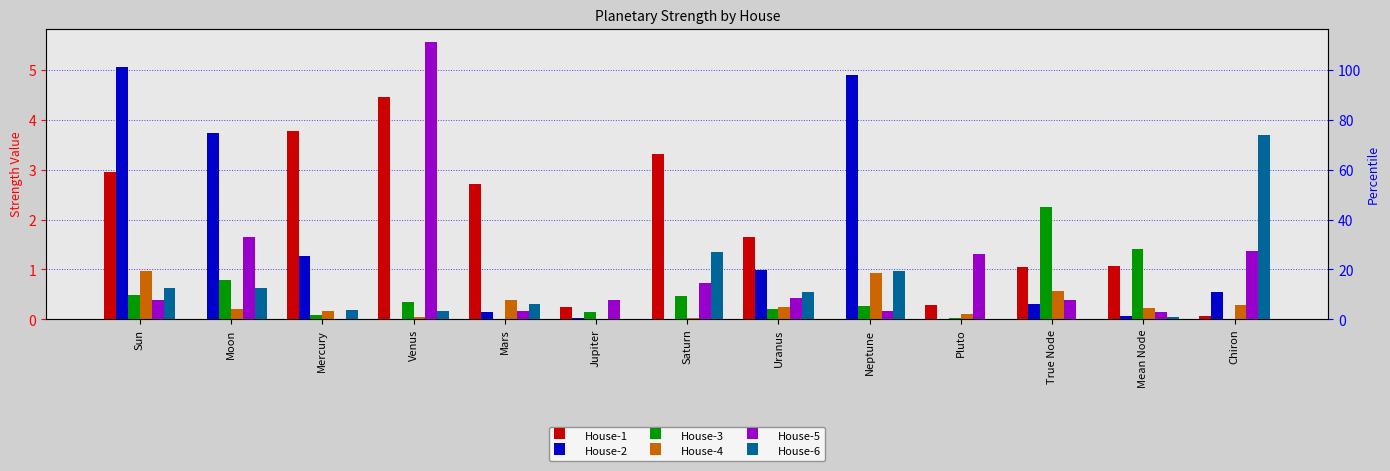

Reading right to left, what are all the values shown in this chart?

House-1: 0.1	1.1	1.1	0.3	0.0	1.6	3.3	0.3	2.7	4.5	3.8	0.0	3.0
House-2: 0.5	0.1	0.3	0.0	4.9	1.0	0.0	0.0	0.2	0.0	1.3	3.7	5.1
House-3: 0.0	1.4	2.3	0.0	0.3	0.2	0.5	0.1	0.0	0.4	0.1	0.8	0.5
House-4: 0.3	0.2	0.6	0.1	0.9	0.2	0.0	0.0	0.4	0.0	0.2	0.2	1.0
House-5: 1.4	0.1	0.4	1.3	0.2	0.4	0.7	0.4	0.2	5.5	0.0	1.7	0.4
House-6: 3.7	0.0	0.0	0.0	1.0	0.6	1.4	0.0	0.3	0.2	0.2	0.6	0.6